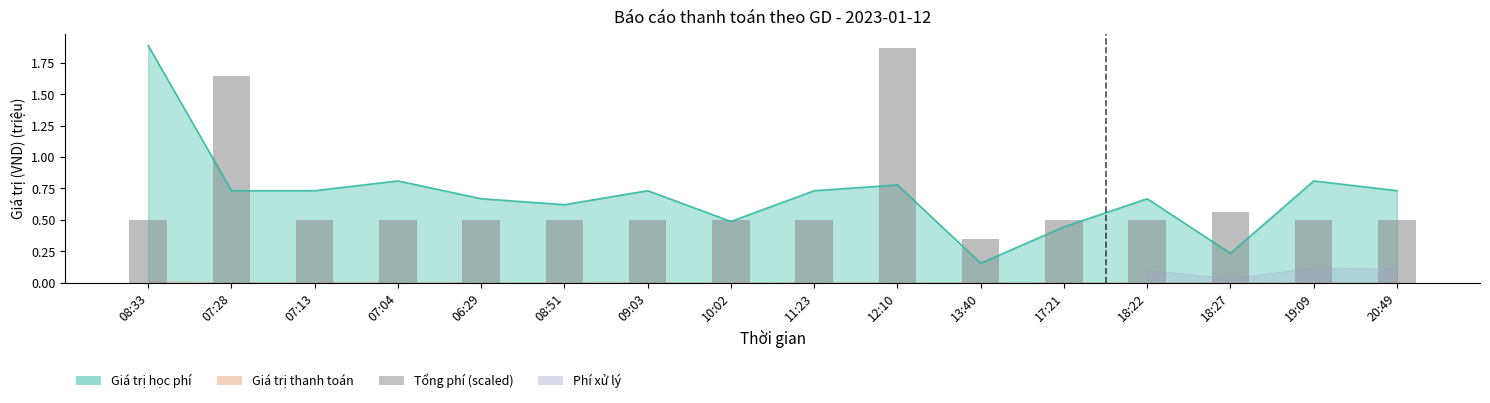

What is the minimum value shown in the chart?

0.3